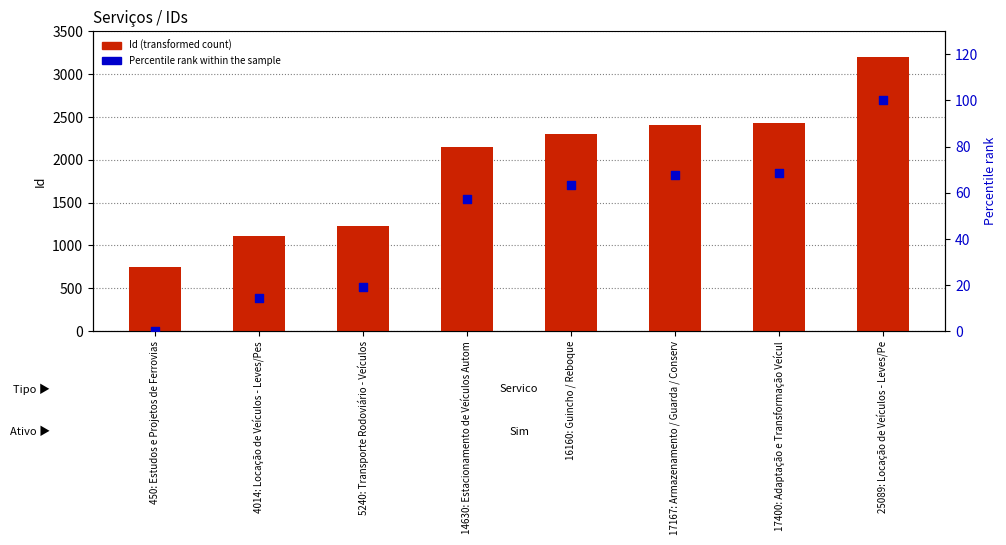

Is the value of Percentile rank within the sample at 4014: Locação de Veículos - Leves/Pes greater than the value of Id (transformed count) at 5240: Transporte Rodoviário - Veículos?

No